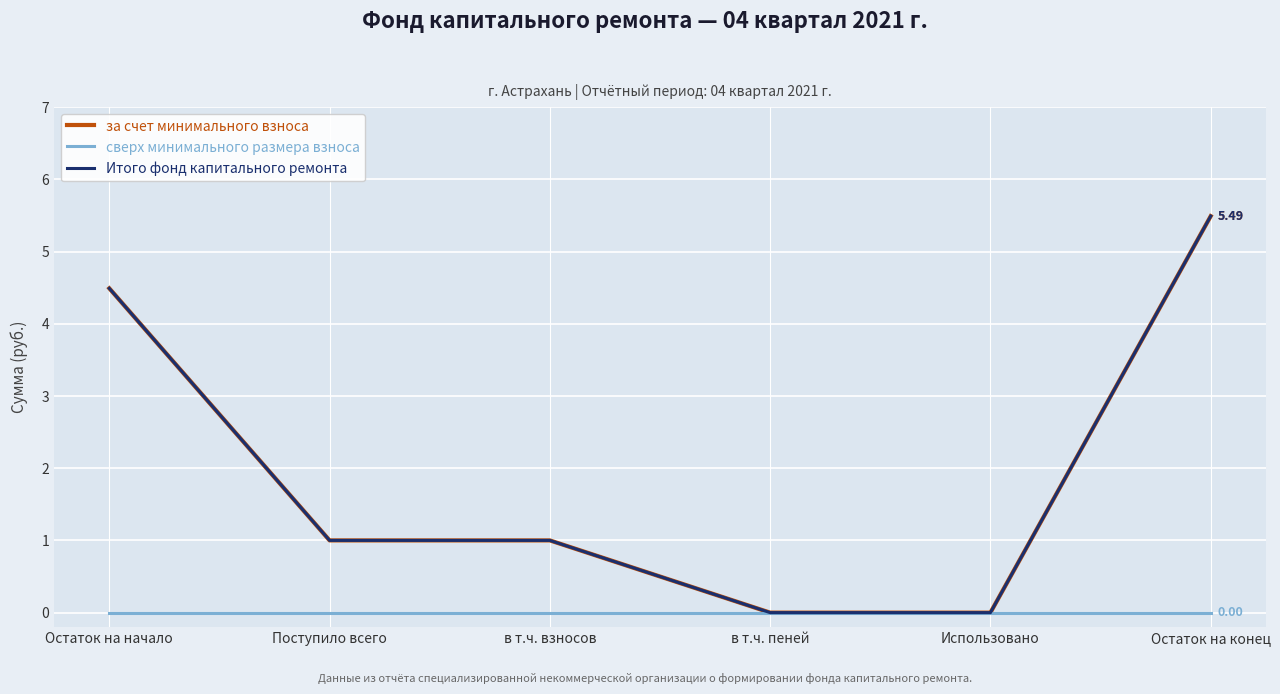

Does the chart have visible grid lines?

Yes